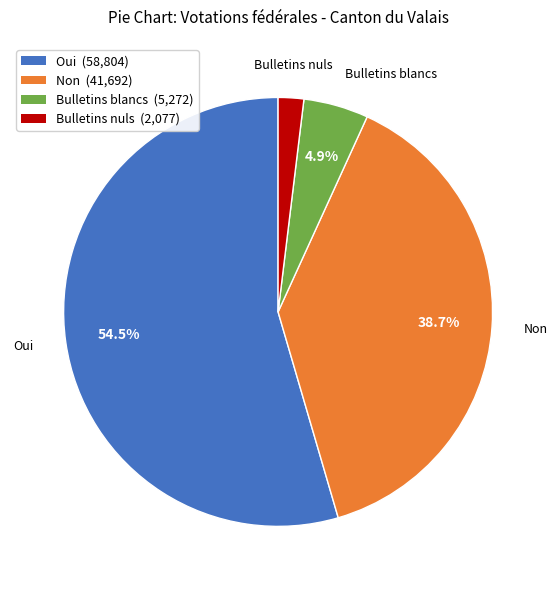

Which category has the biggest portion of the pie?

Oui